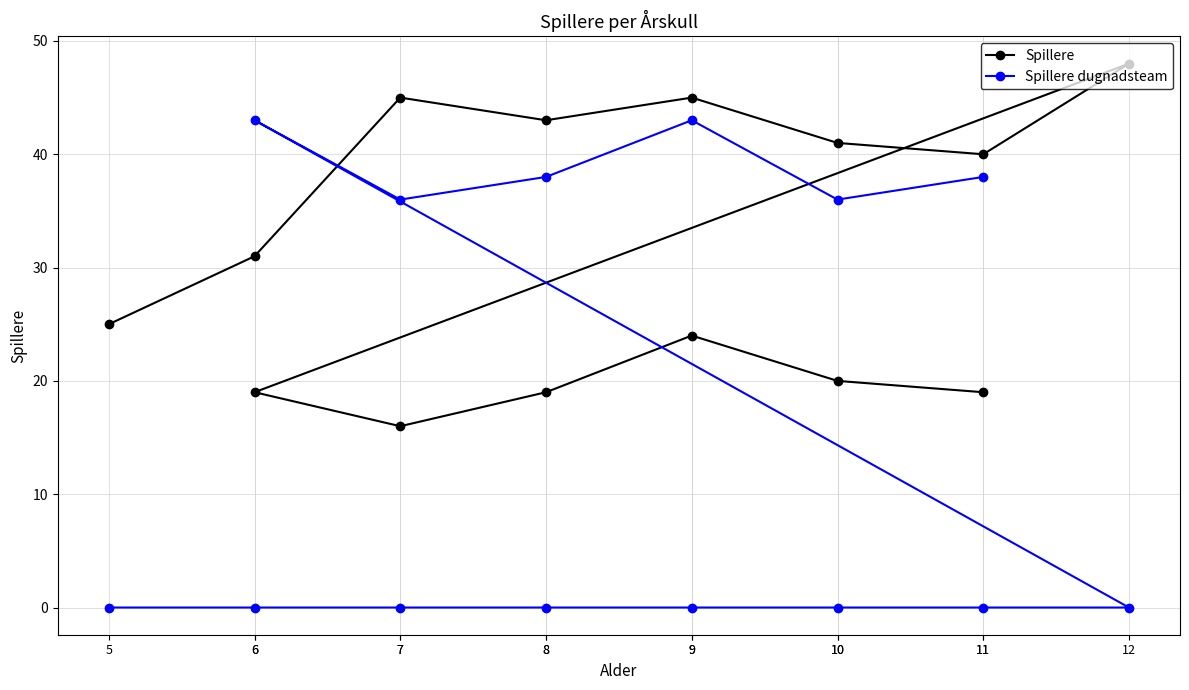

Is it true that Spillere equals 40 at 11?

True